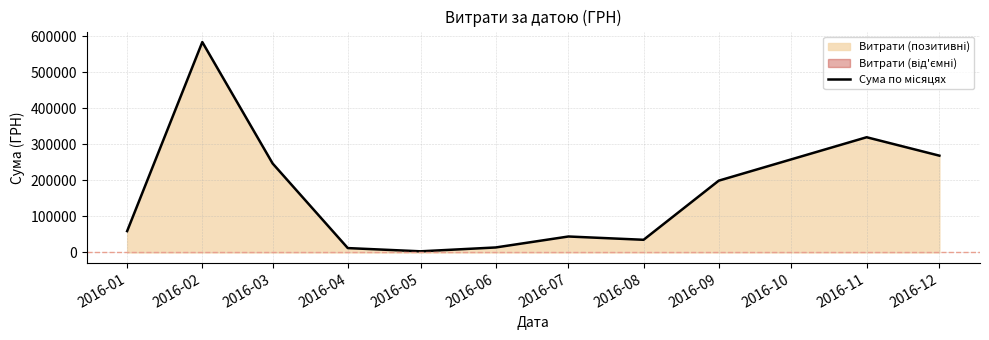

Reading right to left, extract all data points from this chart.

268468.5	319574.0	199145.2	35130.0	44258.6	13841.3	3157.1	12116.1	246841.0	583556.1	59222.9